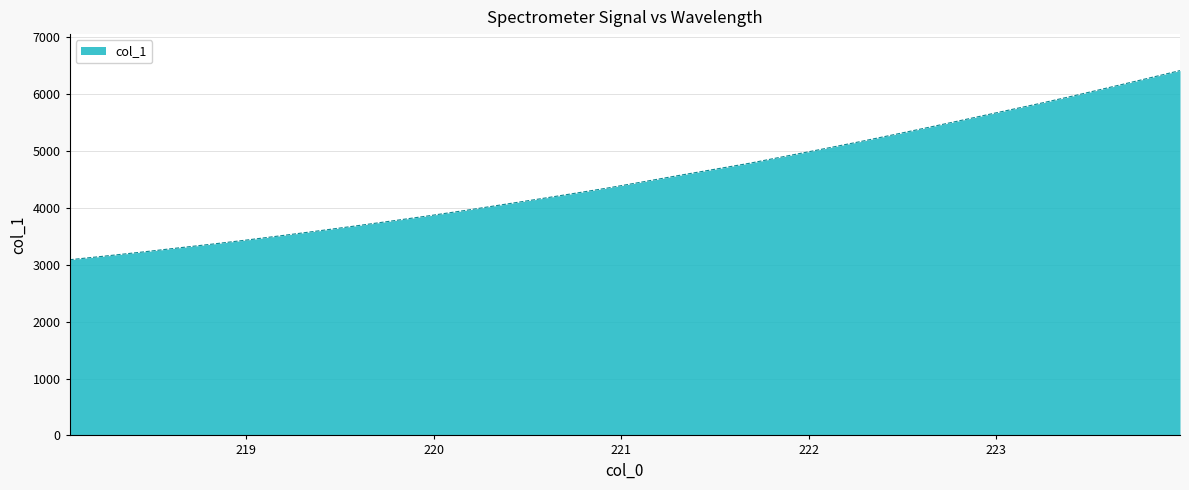

What is the difference between the maximum and minimum values?

3326.5